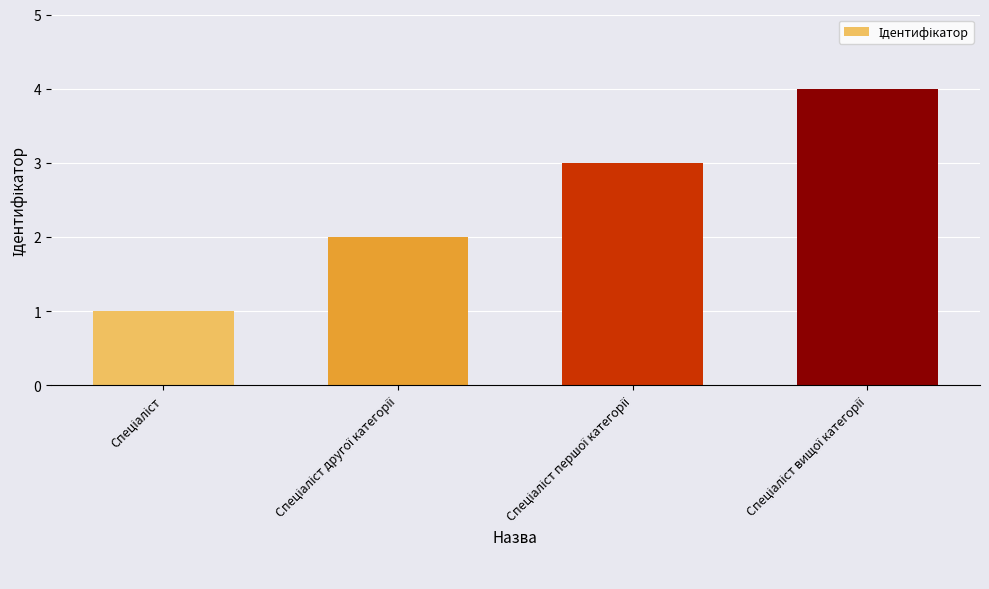

Does the chart contain any negative values?

No